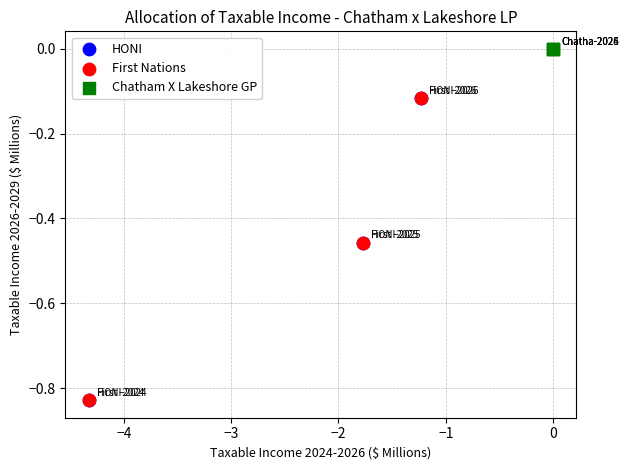

Which series contains the highest Y value?

Chatham X Lakeshore GP